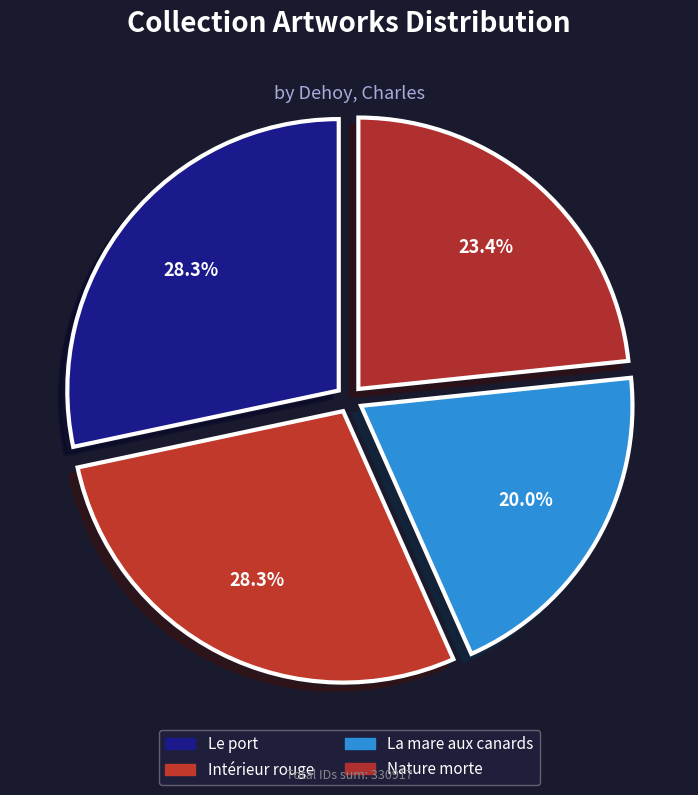

Between La mare aux canards and Intérieur rouge, which is larger?

Intérieur rouge